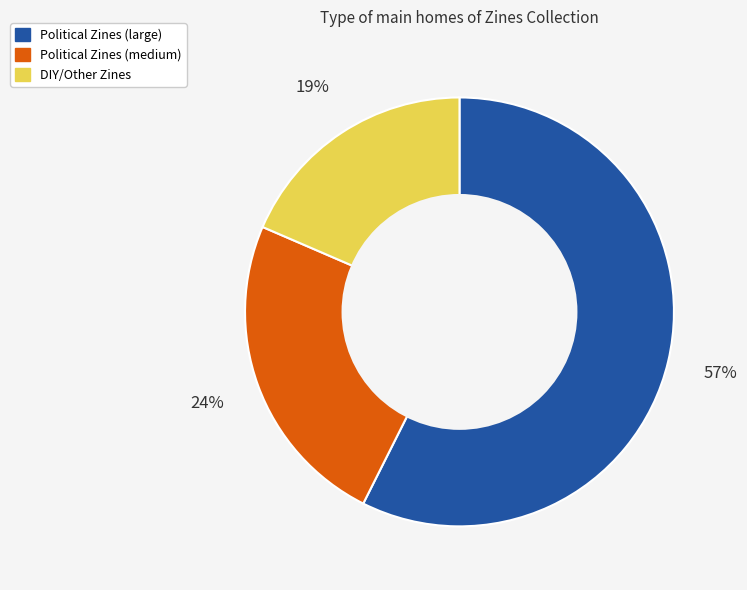

Is there any slice that represents more than half of the pie?

Yes